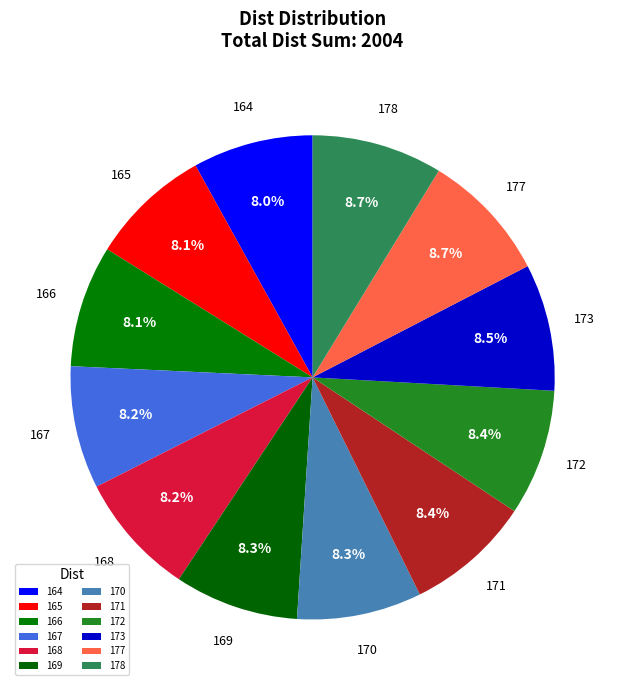

How many slices are in this pie chart?

12